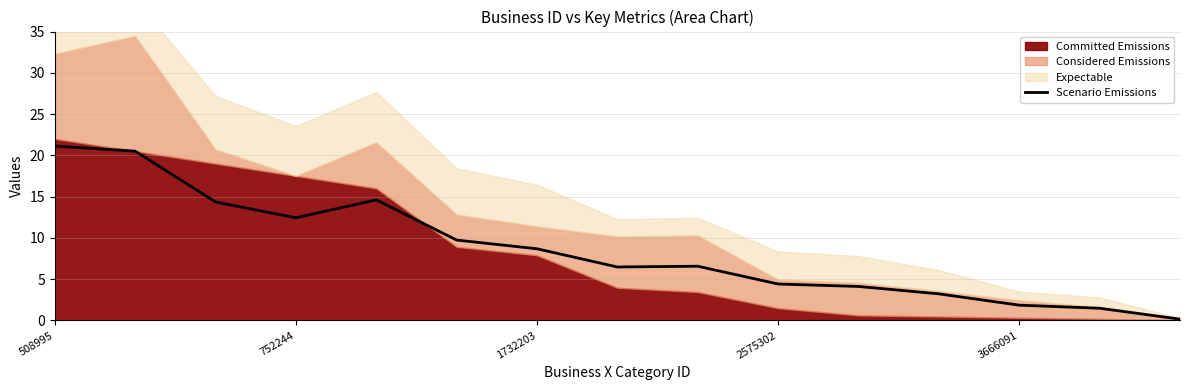

True or false: the data shows 6.6 at 8.

True